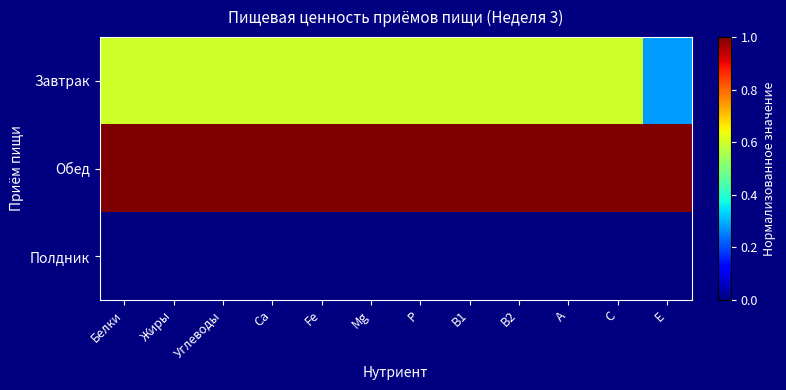

What is the spread (max minus min) of values at C?

1.0